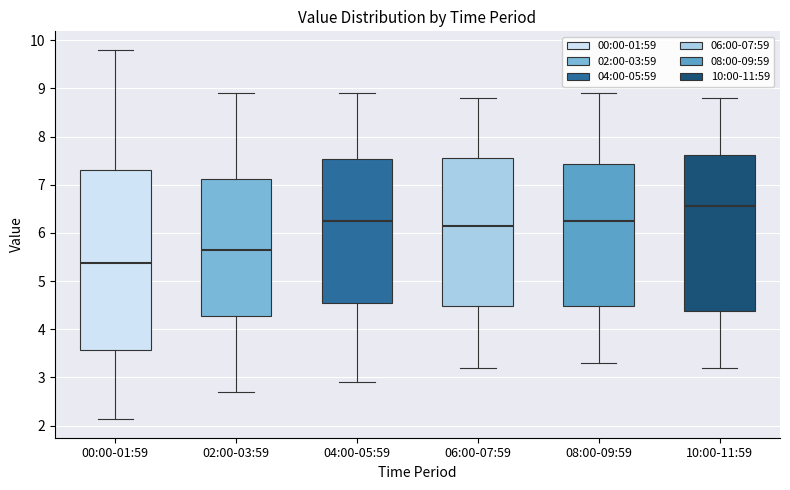

Which box has the lowest median line?

00:00-01:59